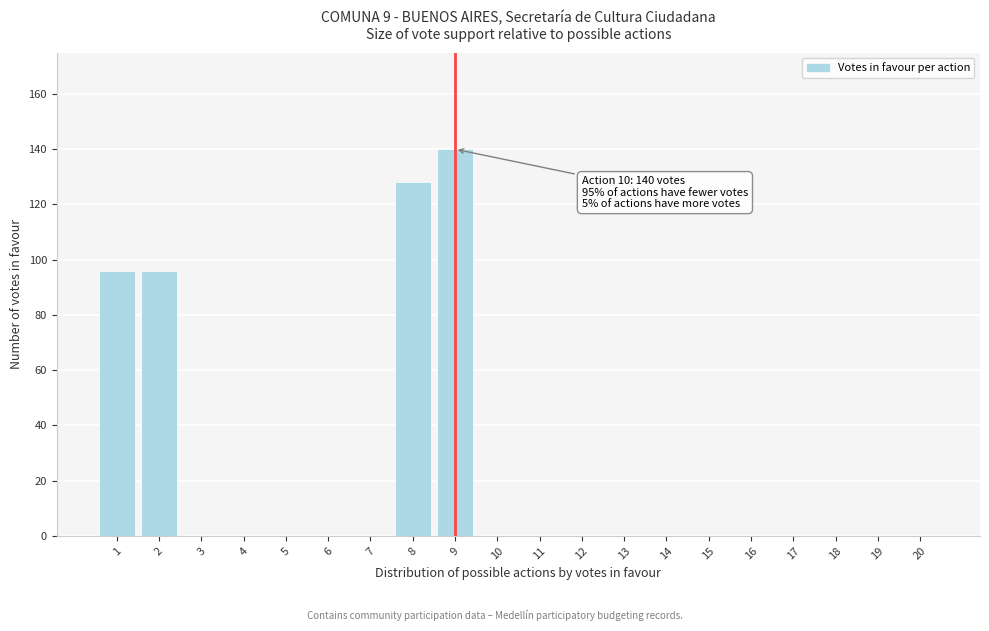

Reading right to left, extract all data points from this chart.

20=0	19=0	18=0	17=0	16=0	15=0	14=0	13=0	12=0	11=0	10=0	9=140	8=128	7=0	6=0	5=0	4=0	3=0	2=96	1=96